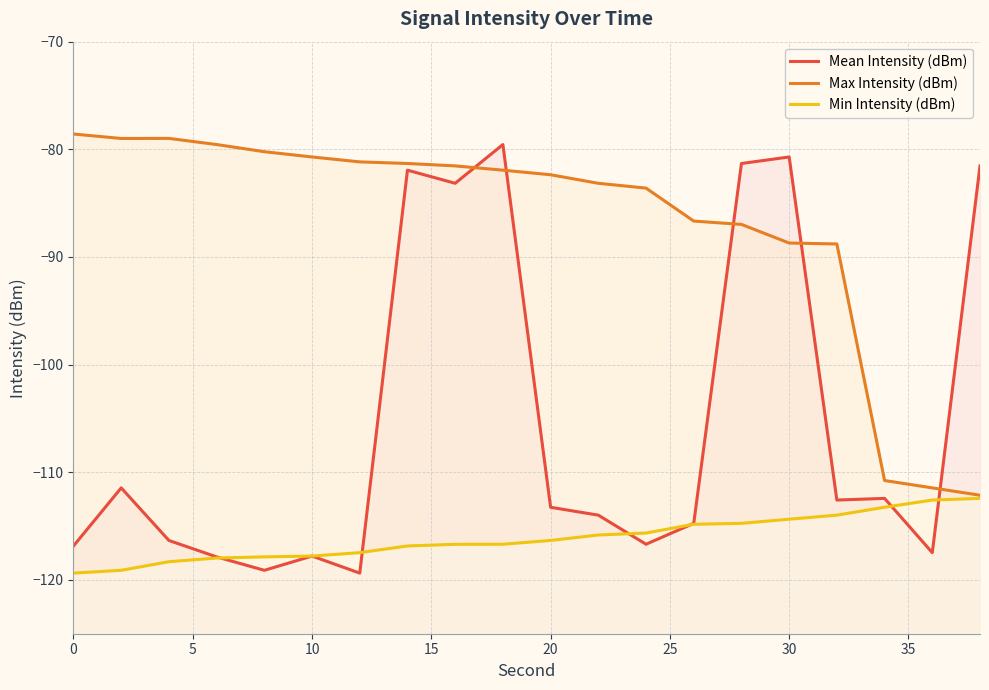

How many lines are shown in the chart?

3